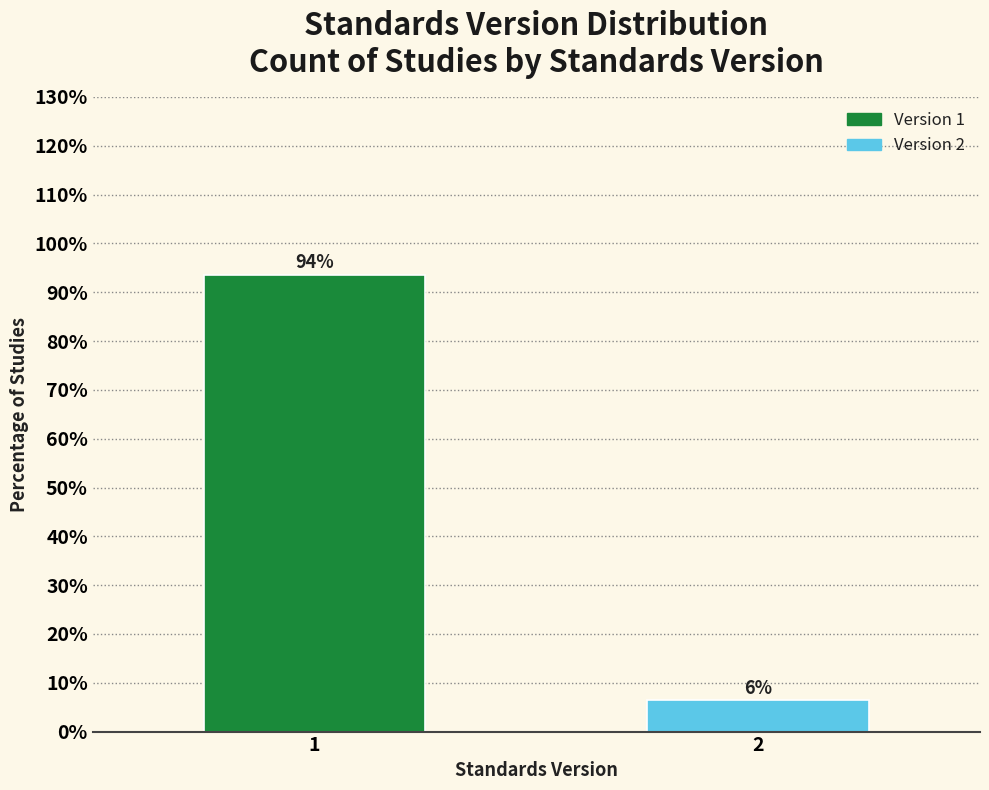

Is it true that the value at 1 is 27.9?

False